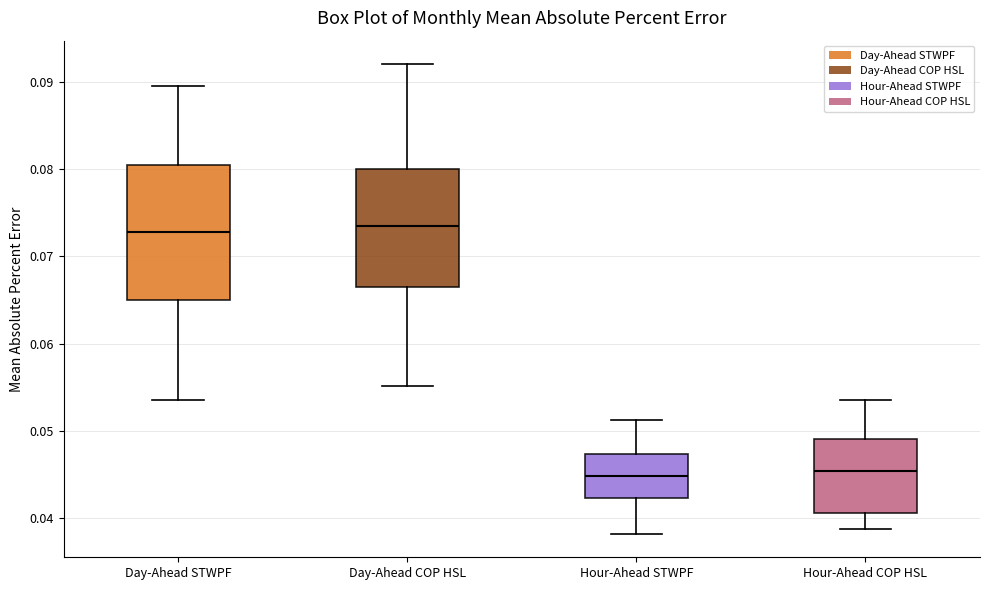

Reading left to right, read every box against the y-axis: the position of its median line, the range the box covers, and the ends of its whiskers. The values are not printed on the chart, so give them approximately, as read against the axis.

Day-Ahead STWPF: median 0.073, box 0.065 to 0.080, whiskers 0.054 to 0.089
Day-Ahead COP HSL: median 0.073, box 0.066 to 0.080, whiskers 0.055 to 0.092
Hour-Ahead STWPF: median 0.045, box 0.042 to 0.047, whiskers 0.038 to 0.051
Hour-Ahead COP HSL: median 0.045, box 0.041 to 0.049, whiskers 0.039 to 0.054